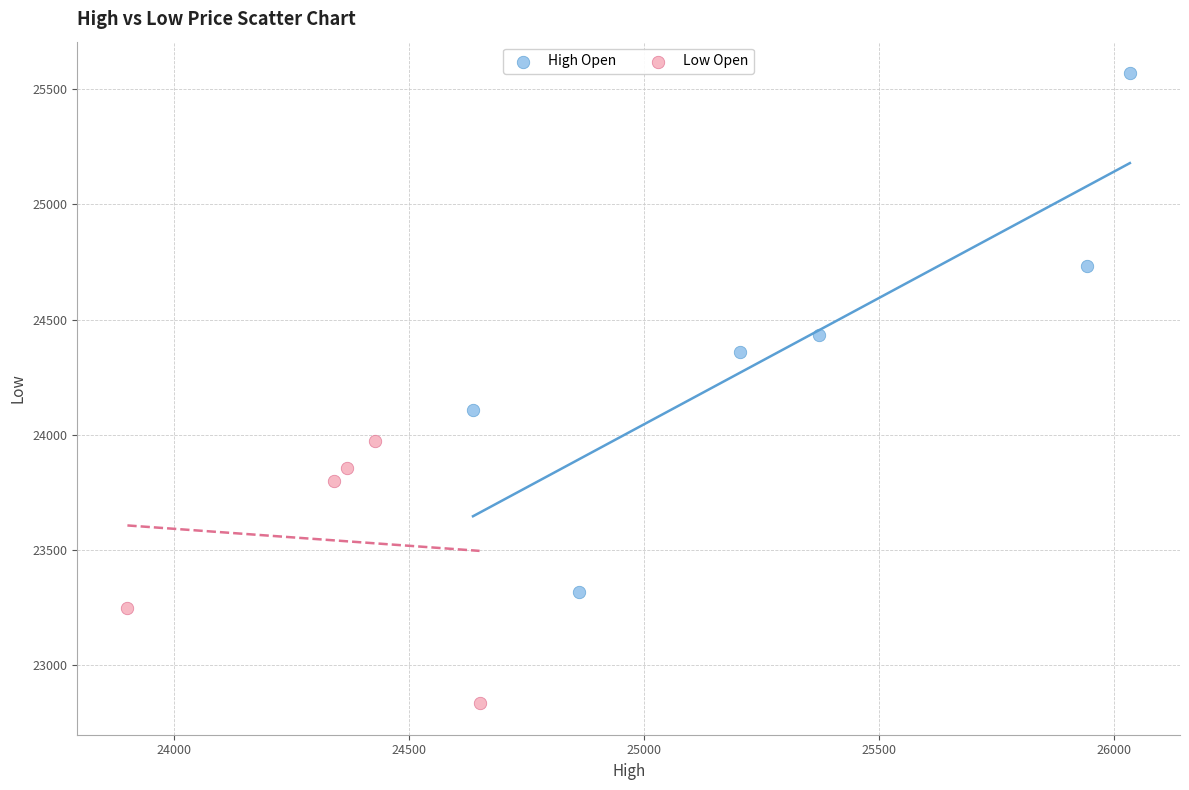

Which series has the largest Y range (max minus min)?

High Open